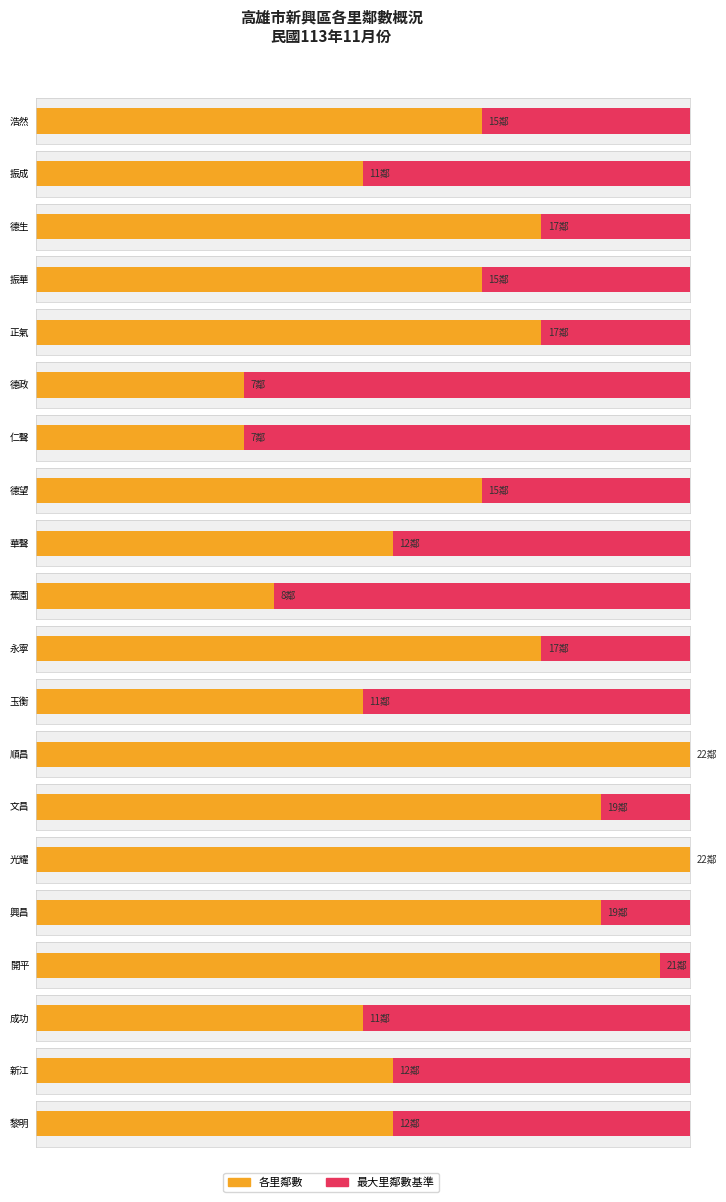

How many data points in Maximum utilization are less than 15?

9